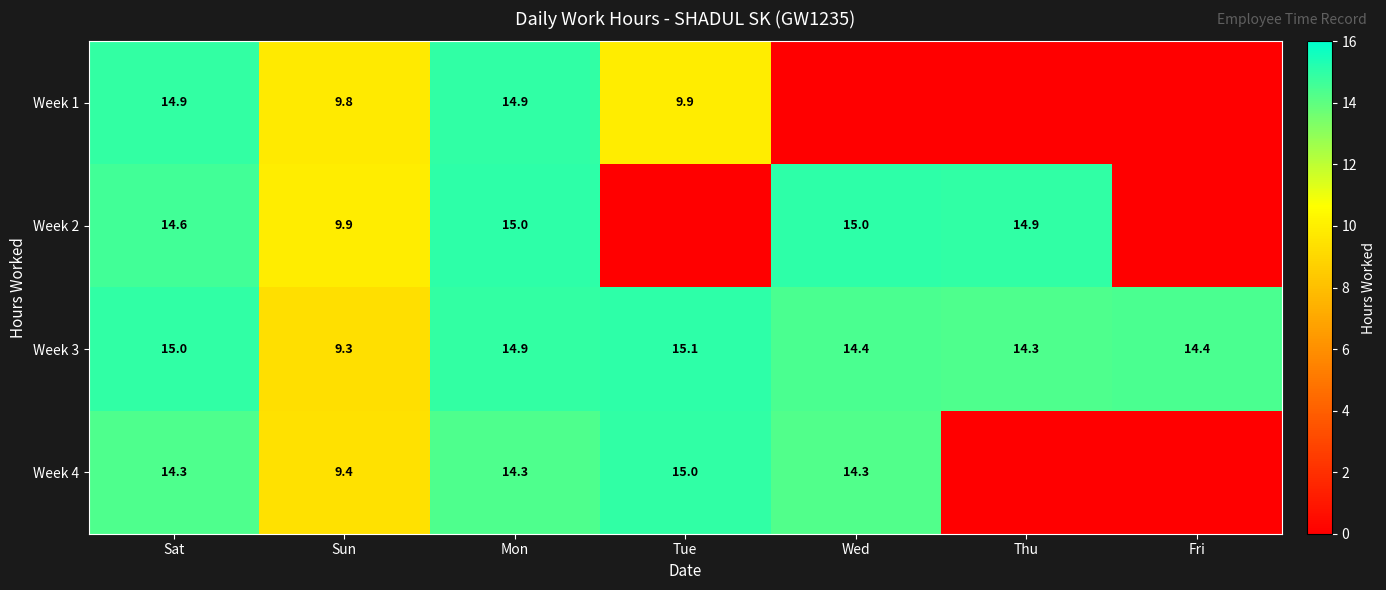

Read the Week 3 value at Wed.

14.4